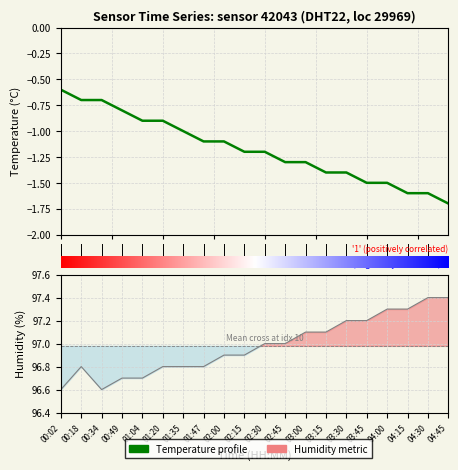

How many values in the temperature series exceed -1?

6